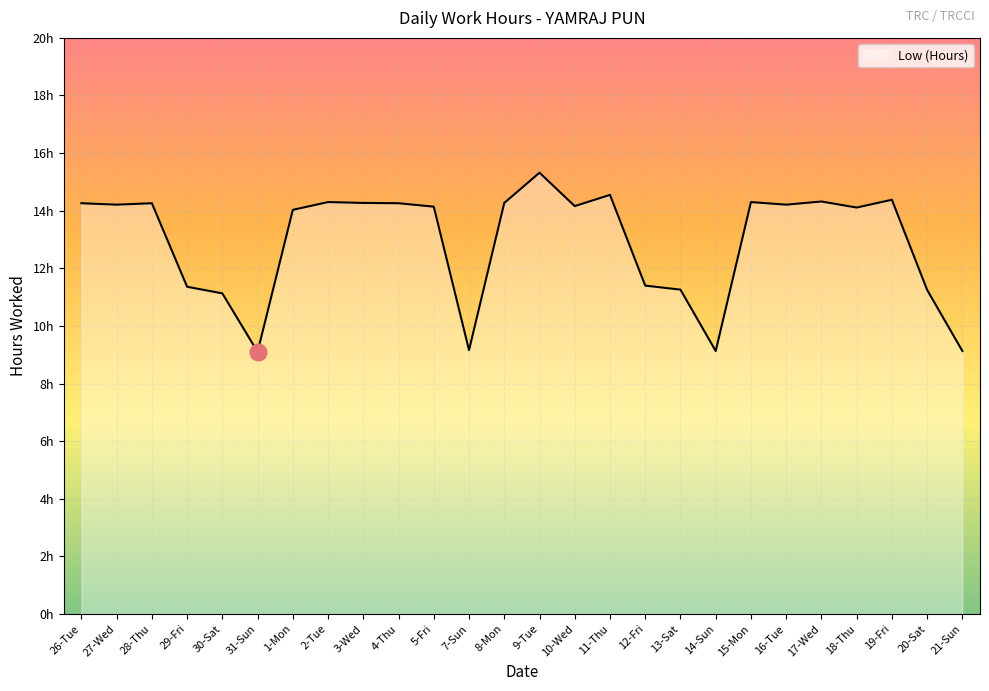

Is it true that the value at 18-Thu is 14.1?

True